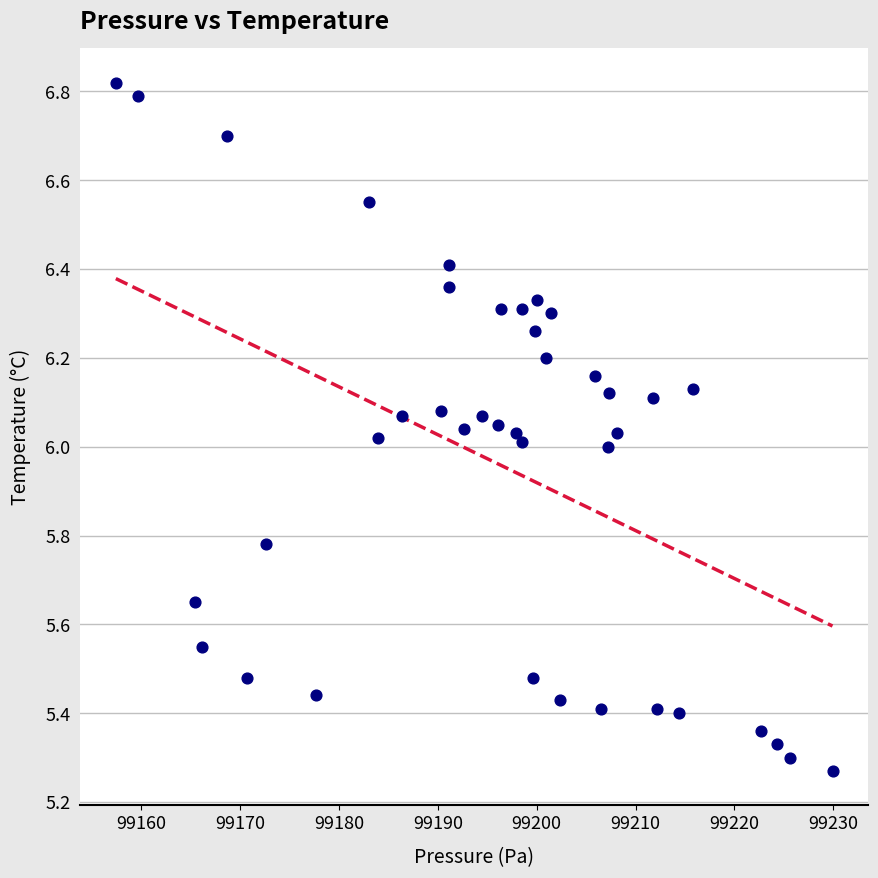

What is the range of X values (max minus min)?

72.5